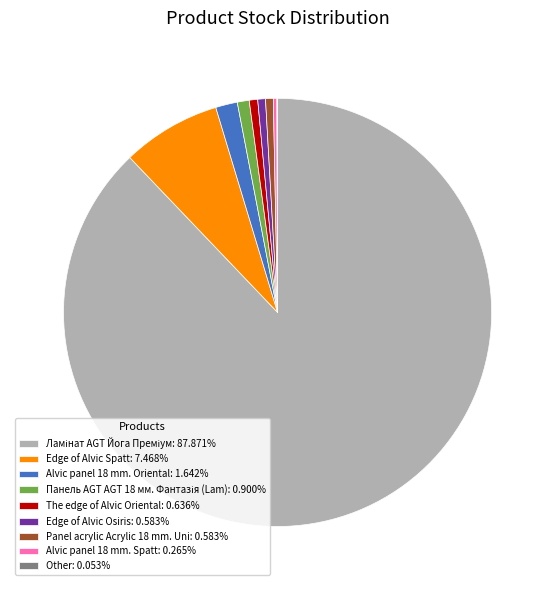

Is the sum of Alvic panel 18 mm. Oriental: 1.642% and Edge of Alvic Spatt: 7.468% greater than half?

No